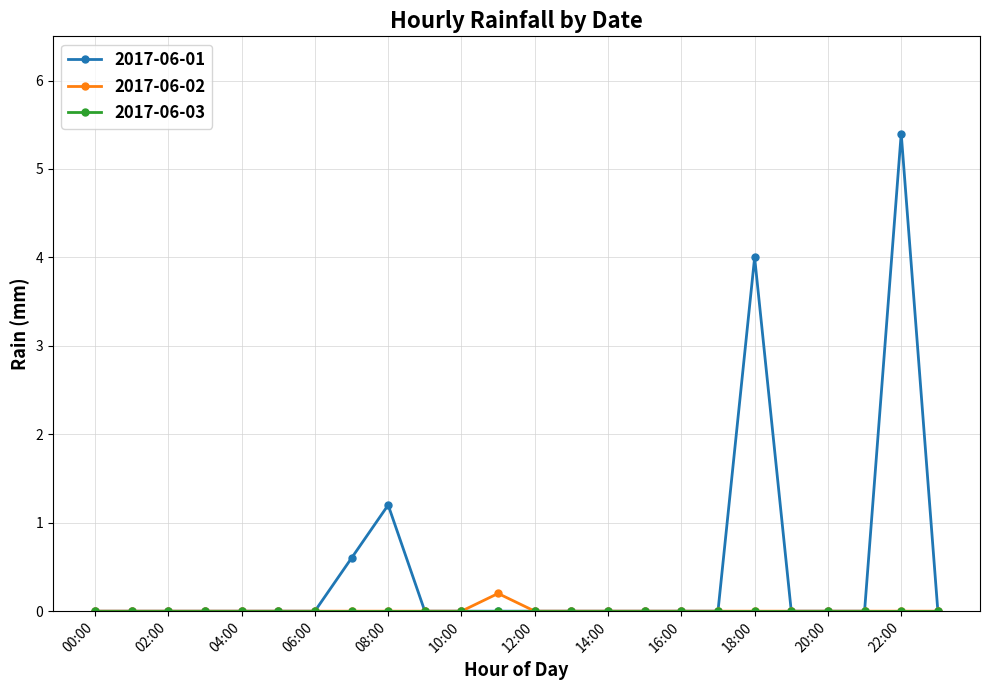

What is the highest value of the 2017-06-01 series?

5.4